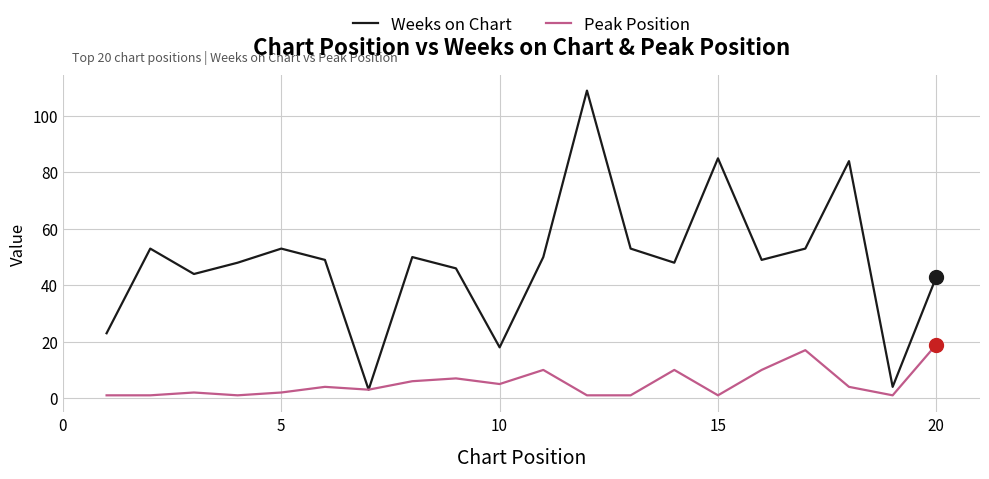

List the series in order of their overall mean, lowest first.

Peak Position, Weeks on Chart